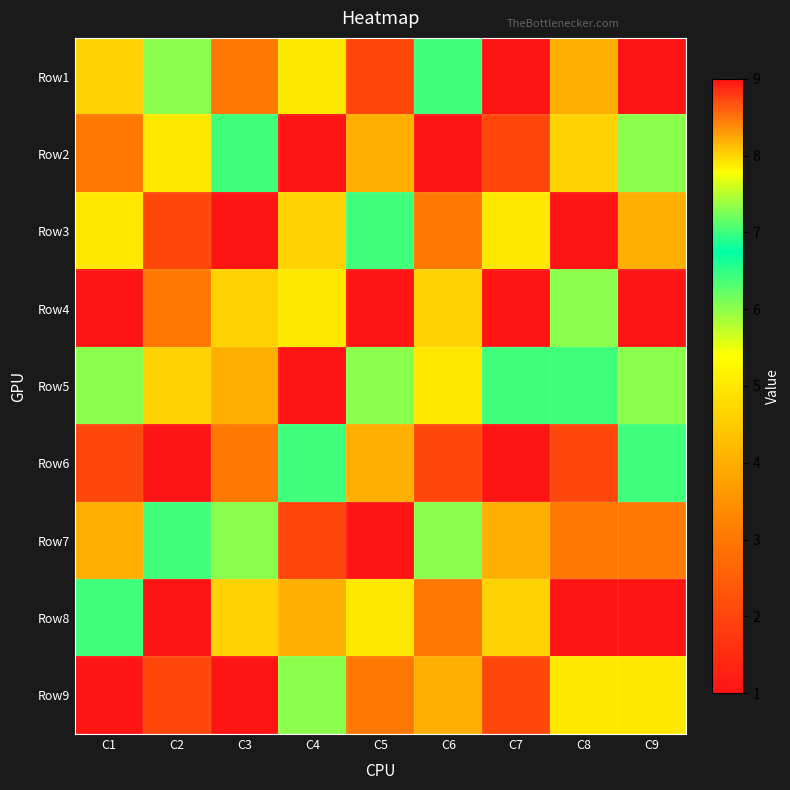

What is the maximum value shown in the chart?

9